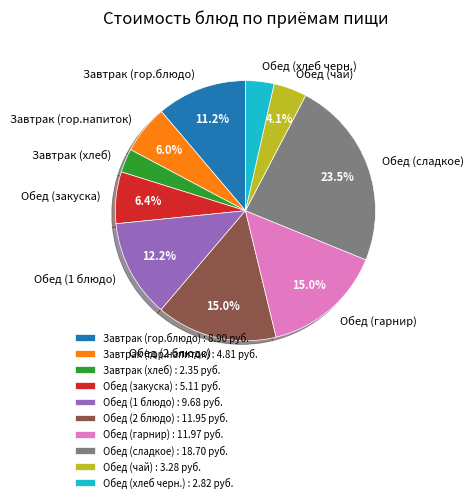

Which has a higher value, Завтрак (гор.блюдо) or Обед (чай)?

Завтрак (гор.блюдо)